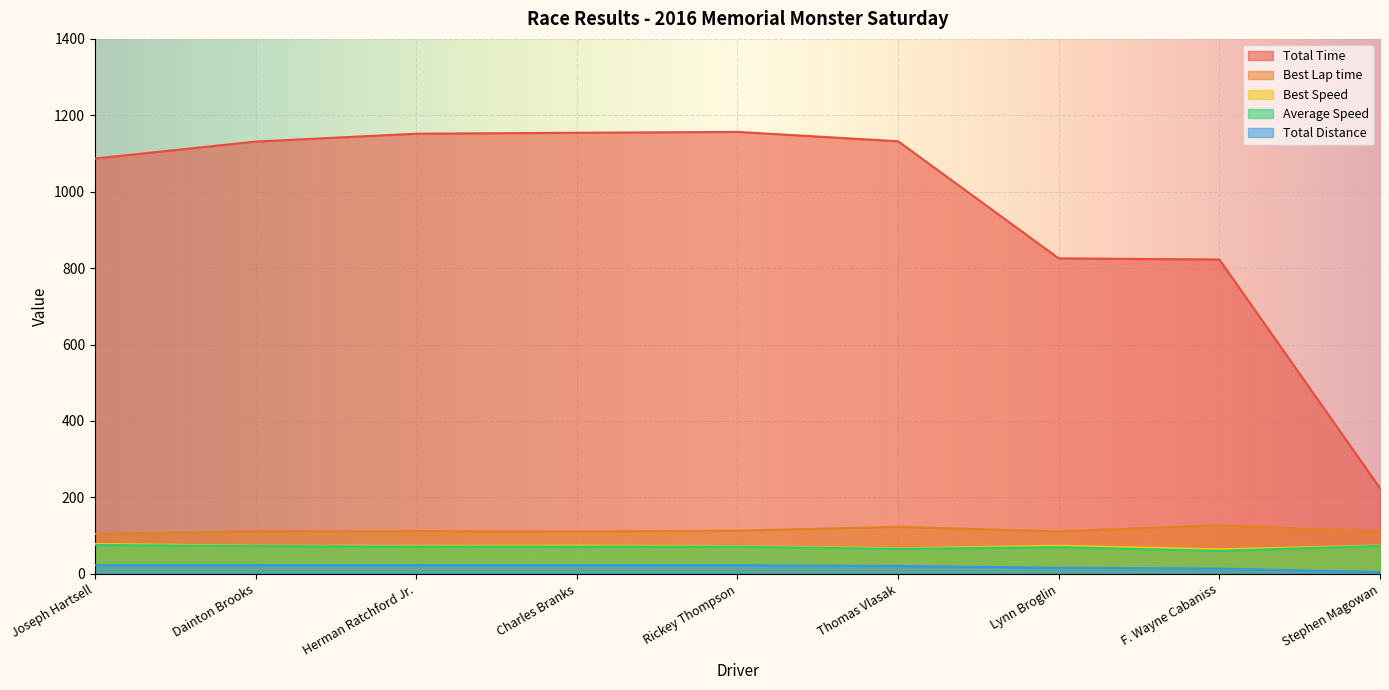

The value of Average Speed at F. Wayne Cabaniss is 36.9. True or false?

False